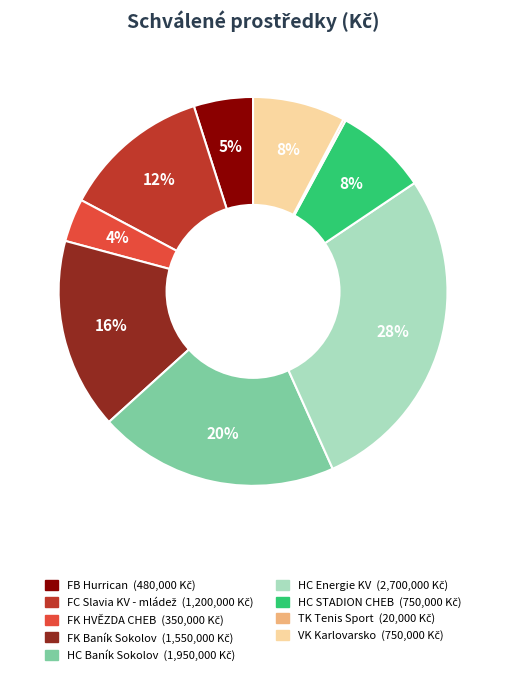

Does any single category account for the majority?

No